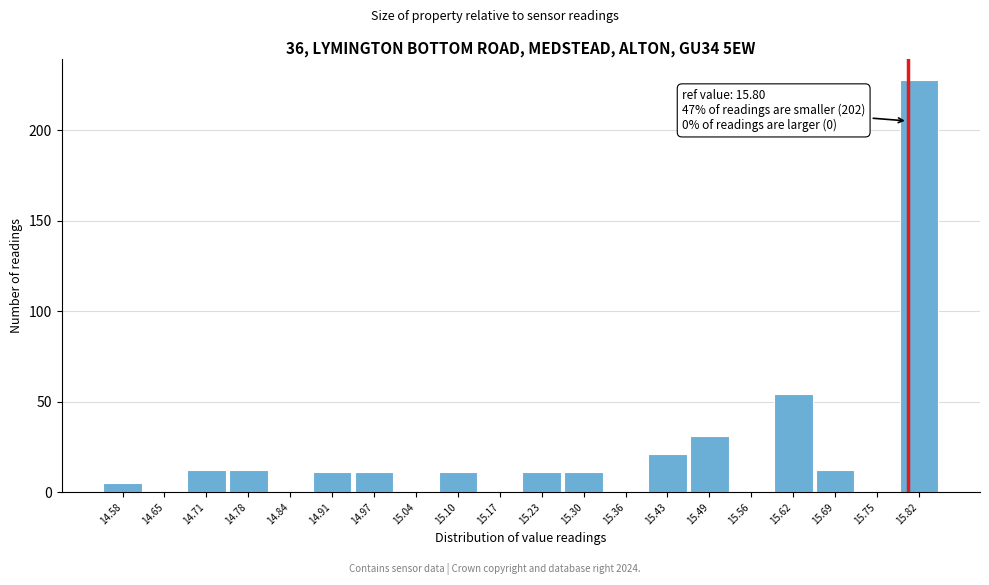

Over which range of the x-axis is the bar tallest?

15.785 to 15.850